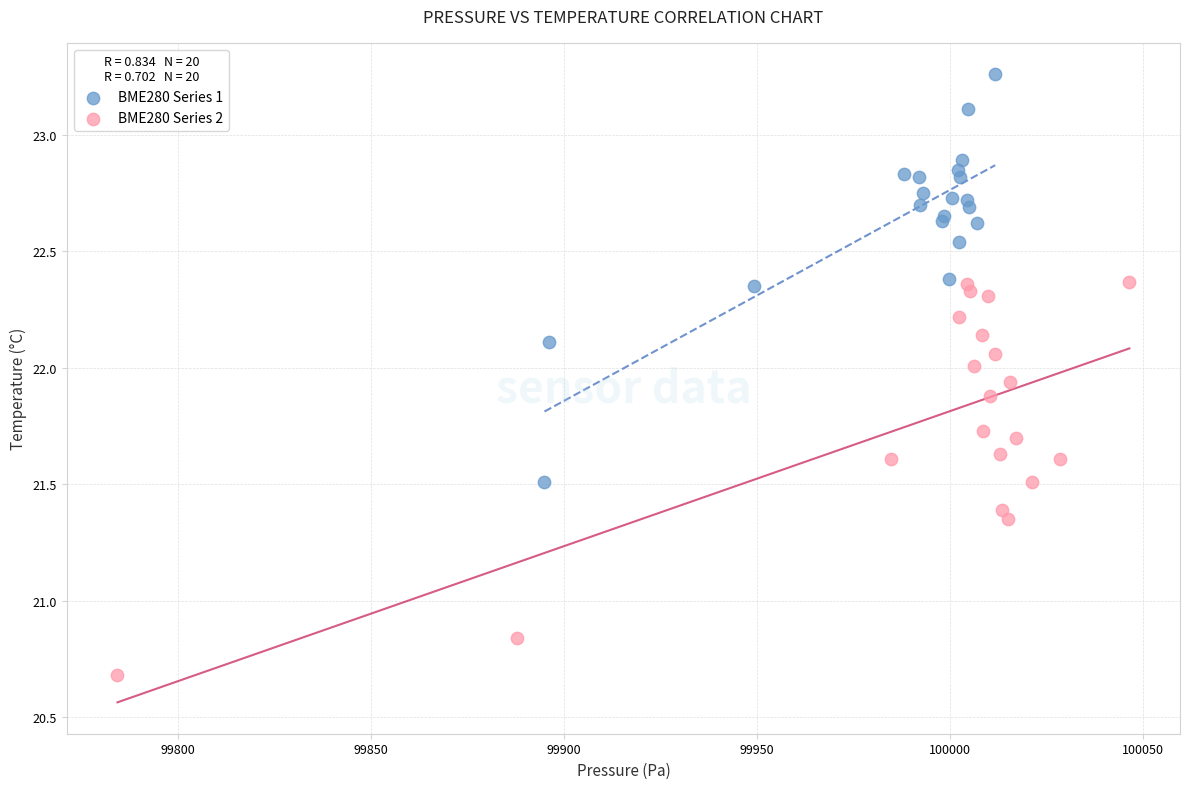

What are all the series names shown in the legend?

BME280 Series 1, BME280 Series 2